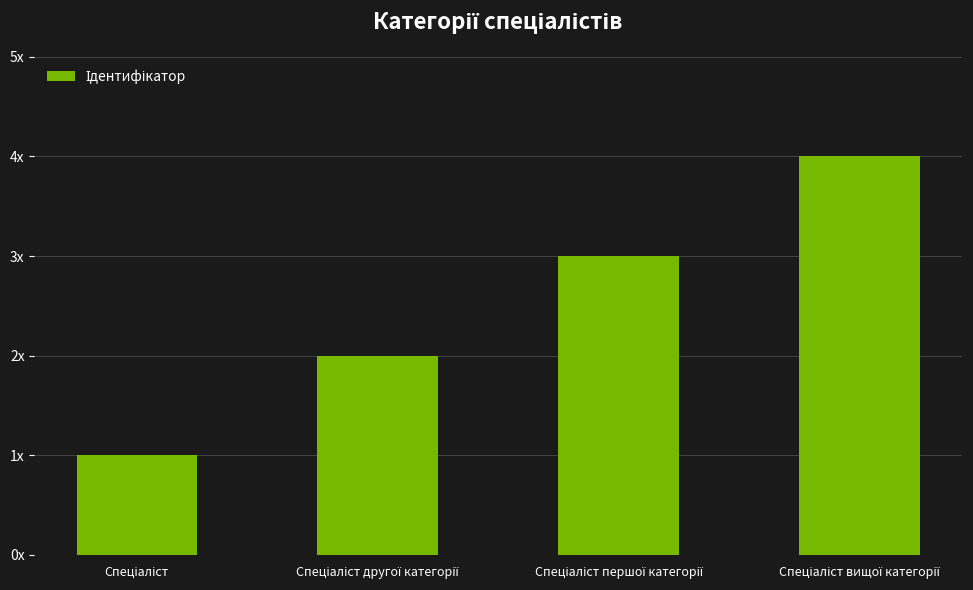

Does the chart contain any negative values?

No